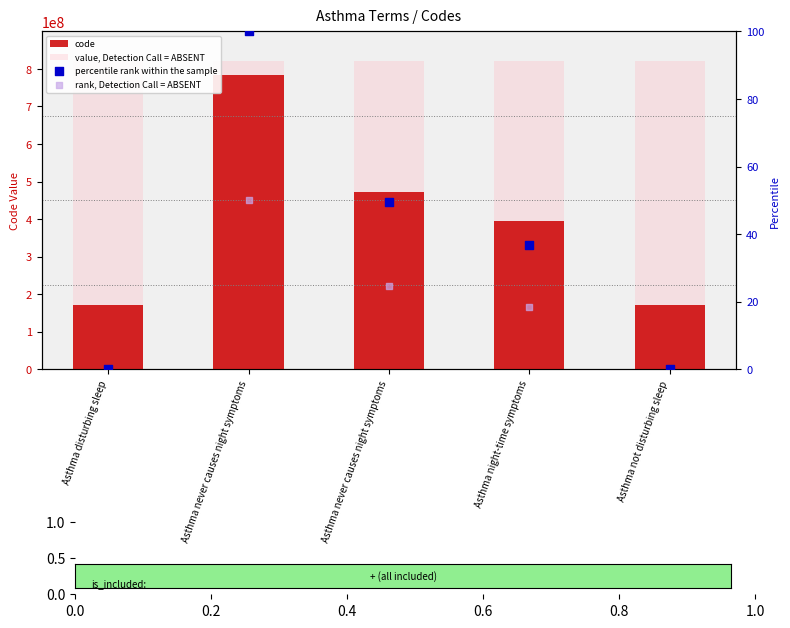

Which series has the widest spread of Y values?

code